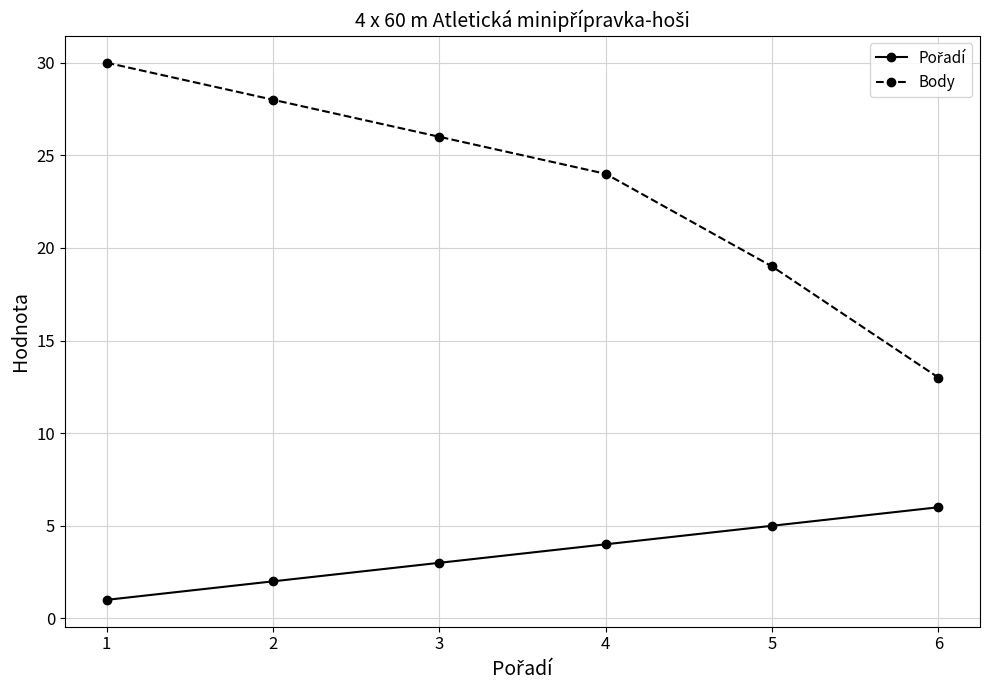

What is the difference between the maximum and minimum values in the Body series?

17